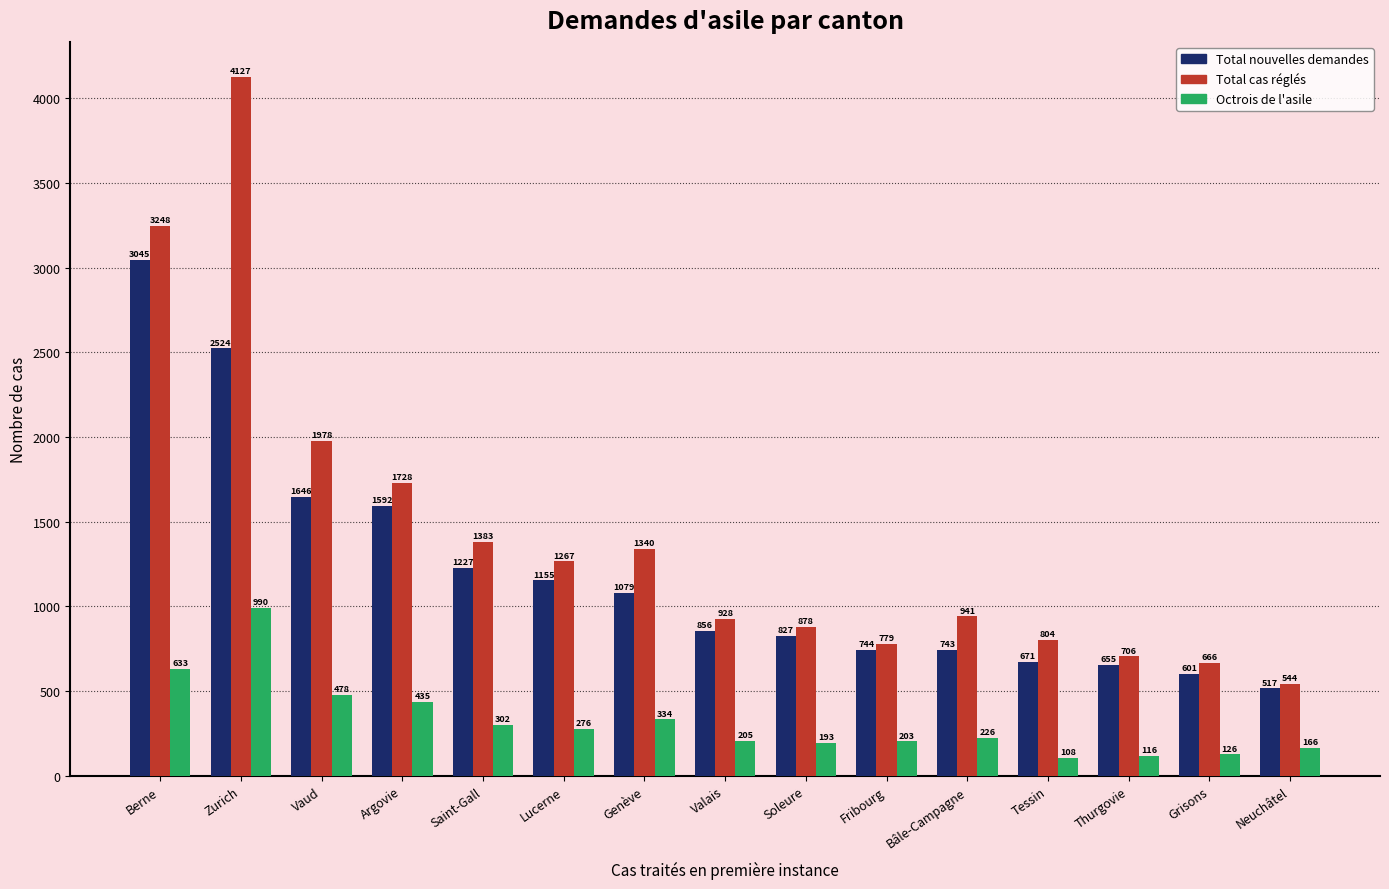

How many groups of bars are there?

15